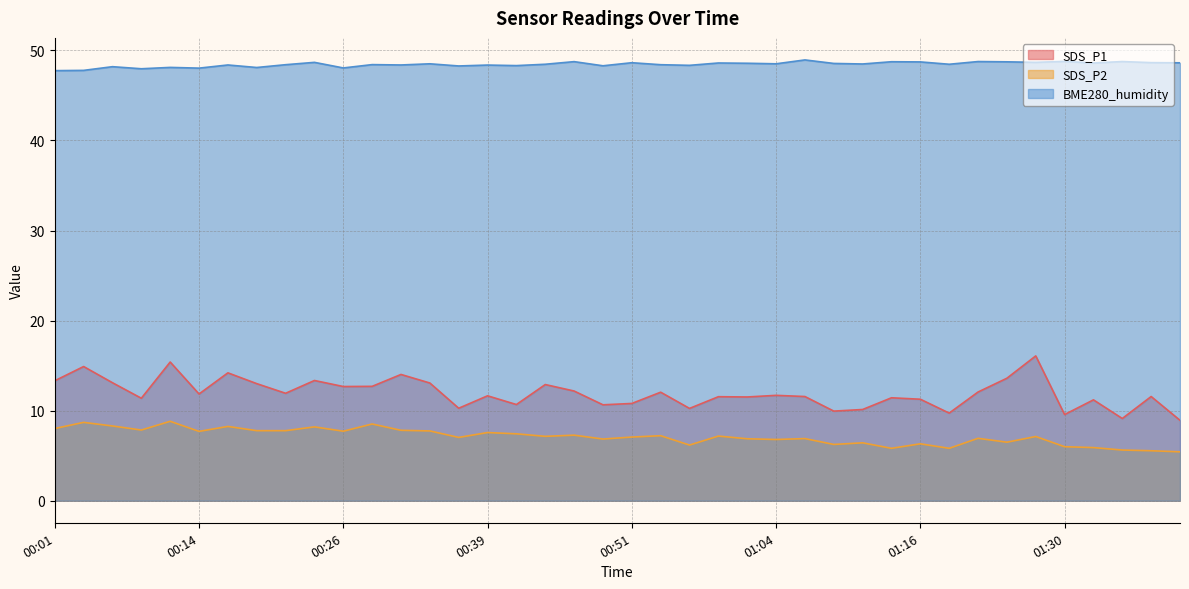

Rank the series by their maximum value, from highest to lowest.

BME280_humidity, SDS_P1, SDS_P2